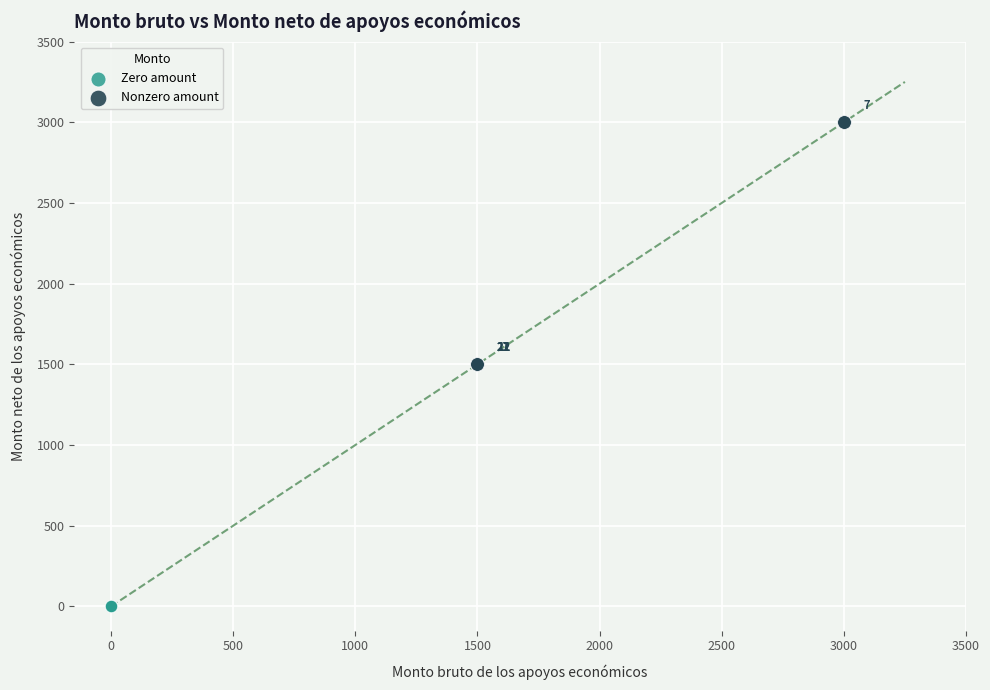

What are all the series names shown in the legend?

Zero amount, Nonzero amount